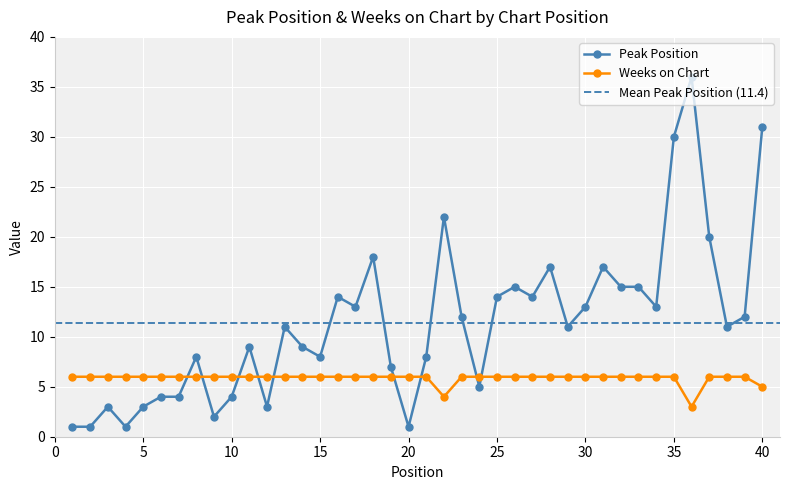

Rank the series at 26 from highest to lowest value.

Peak Position, Weeks on Chart